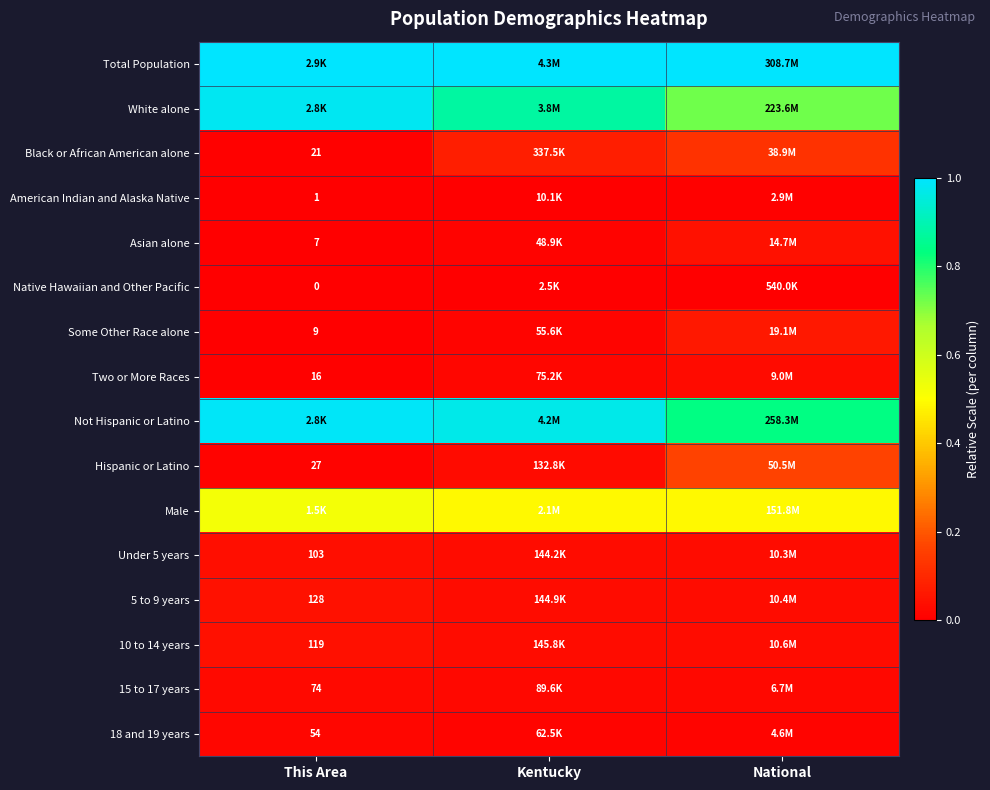

Rank the series by their maximum value, from lowest to highest.

Native Hawaiian and Other Pacific, American Indian and Alaska Native, 18 and 19 years, 15 to 17 years, Two or More Races, Under 5 years, 10 to 14 years, 5 to 9 years, Asian alone, Some Other Race alone, Black or African American alone, Hispanic or Latino, Male, White alone, Not Hispanic or Latino, Total Population